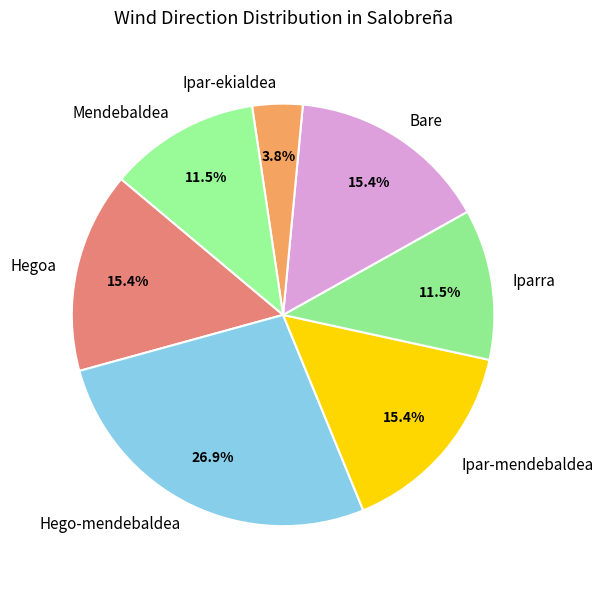

Between Ipar-mendebaldea and Mendebaldea, which is larger?

Ipar-mendebaldea